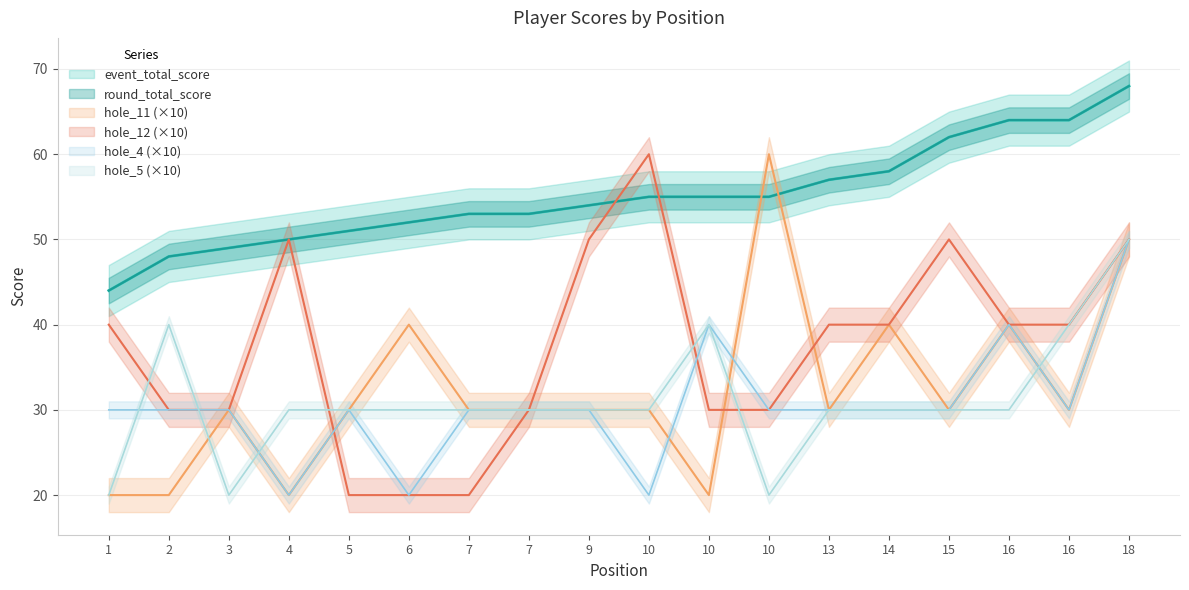

What is the value of the round_total_score point at the 18th from the left?

68